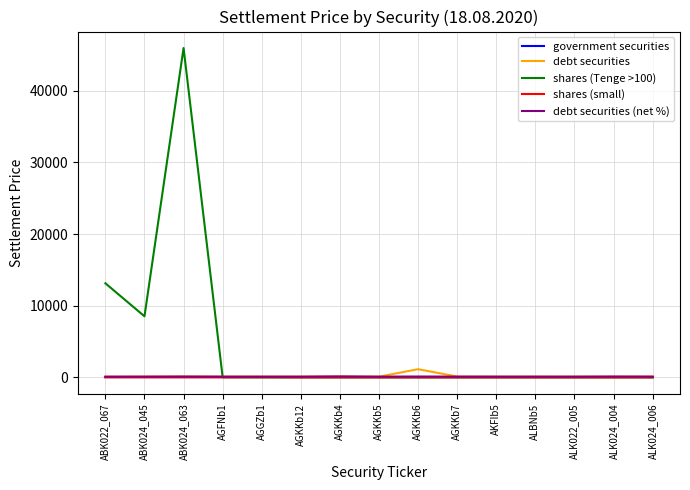

Is it true that shares (small) equals 0.0 at ALBNb5?

True